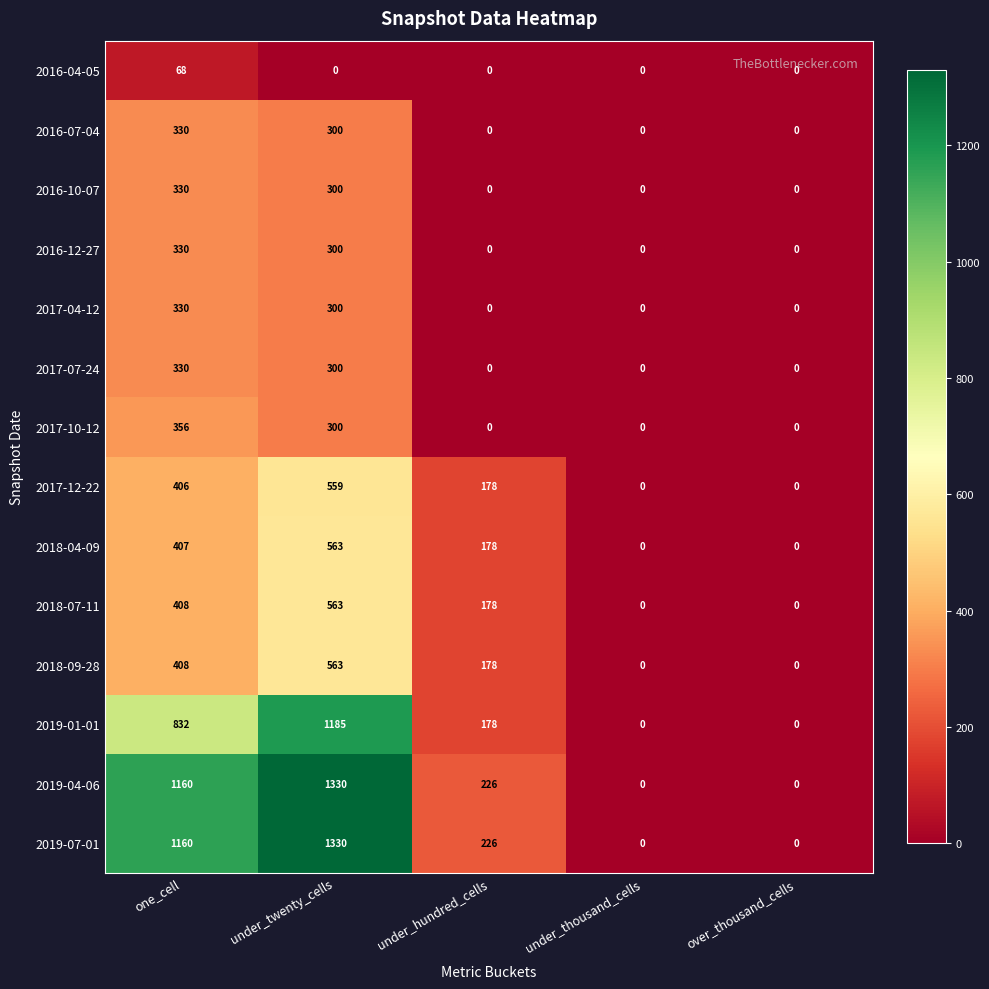

Is it true that 2016-12-27 equals -183 at under_thousand_cells?

False